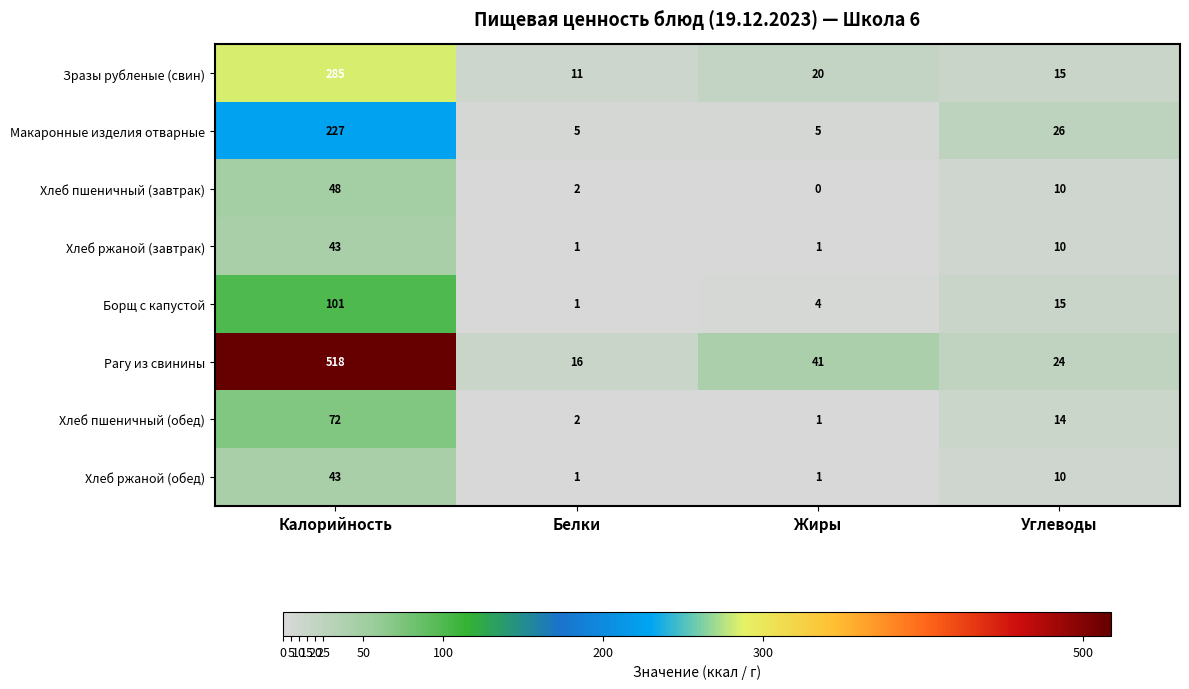

At which label does Хлеб пшеничный (обед) first exceed 14?

Калорийность